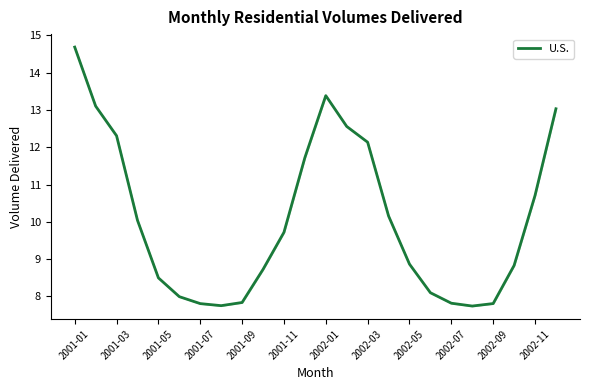

How many interior local valleys (lower than both neighbors) does the data have?

2